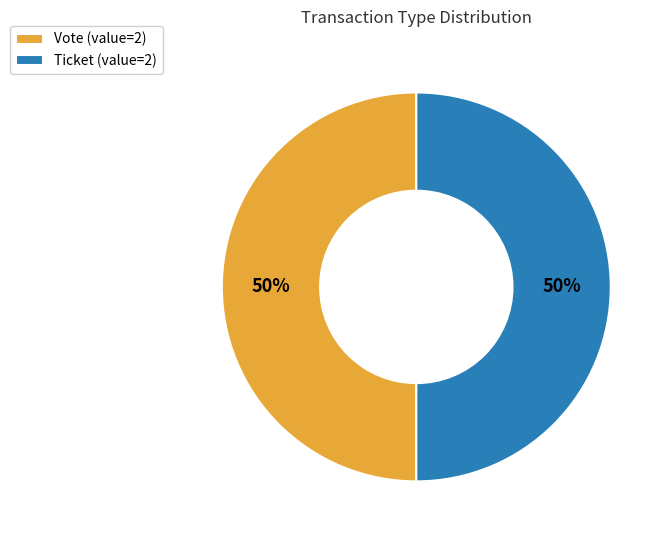

To the nearest percent, what is the difference between the Vote and Ticket slice percentages?

0%